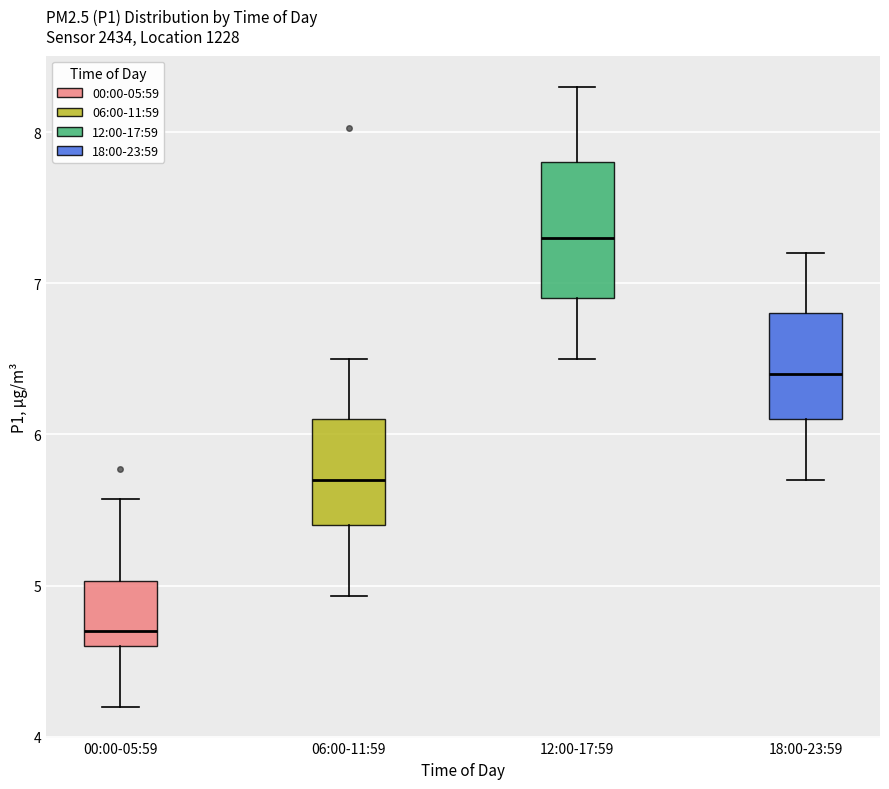

Which box's median line is the highest?

12:00-17:59